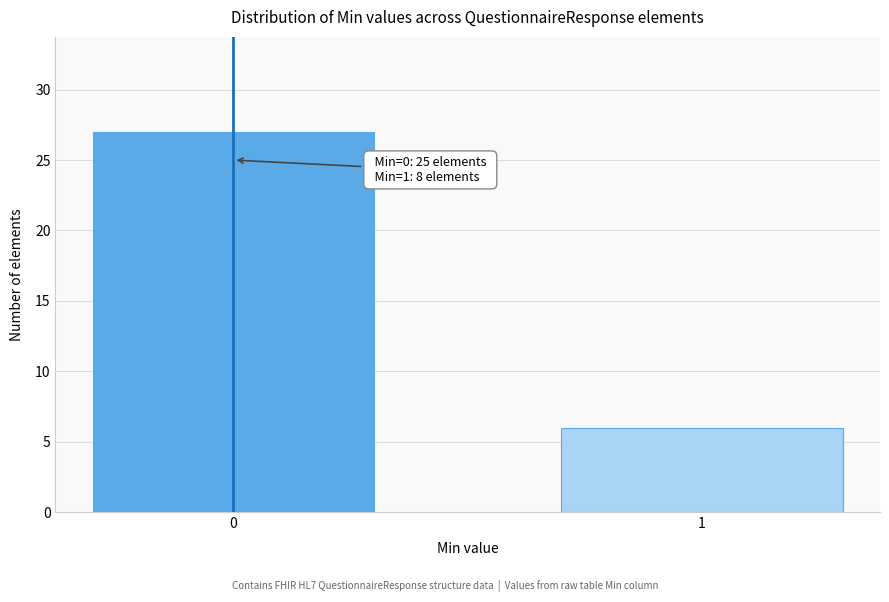

Reading left to right, what are all the values shown in this chart?

0=27	1=6